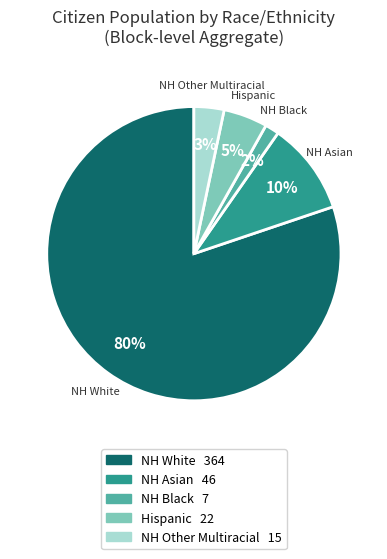

To the nearest percent, what is the difference between the NH Other Multiracial and NH Asian slice percentages?

7%